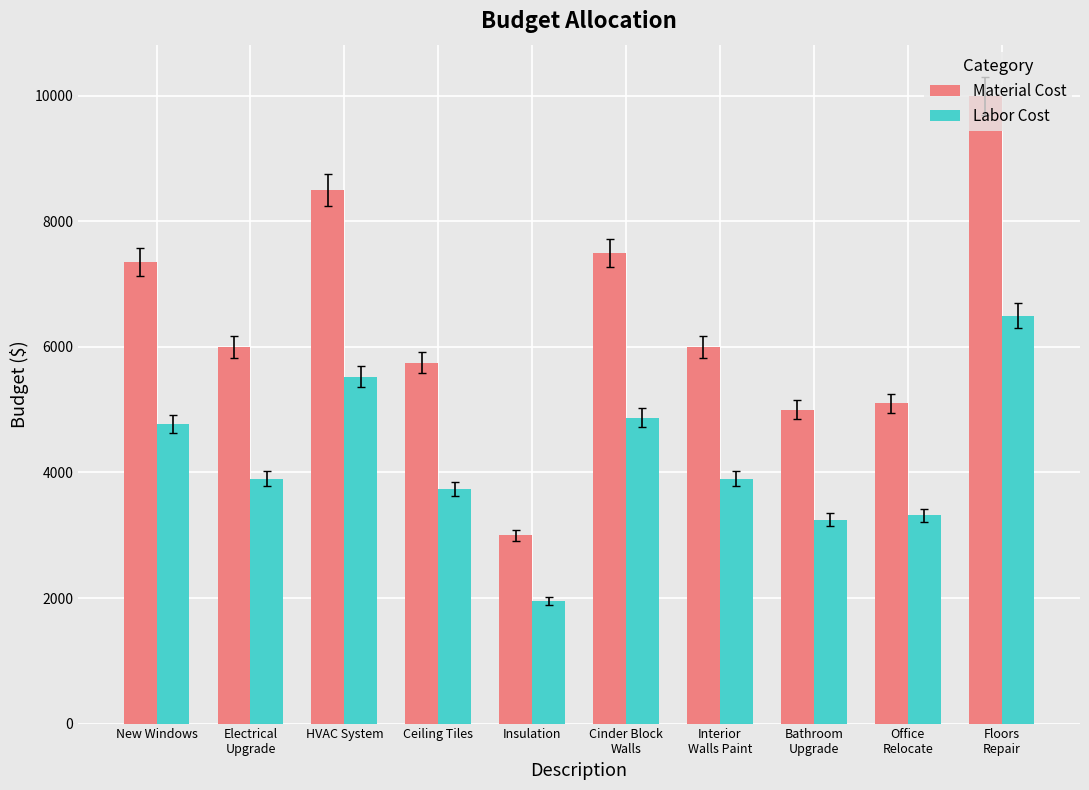

What is the label of the 8th bar from the right?

HVAC System